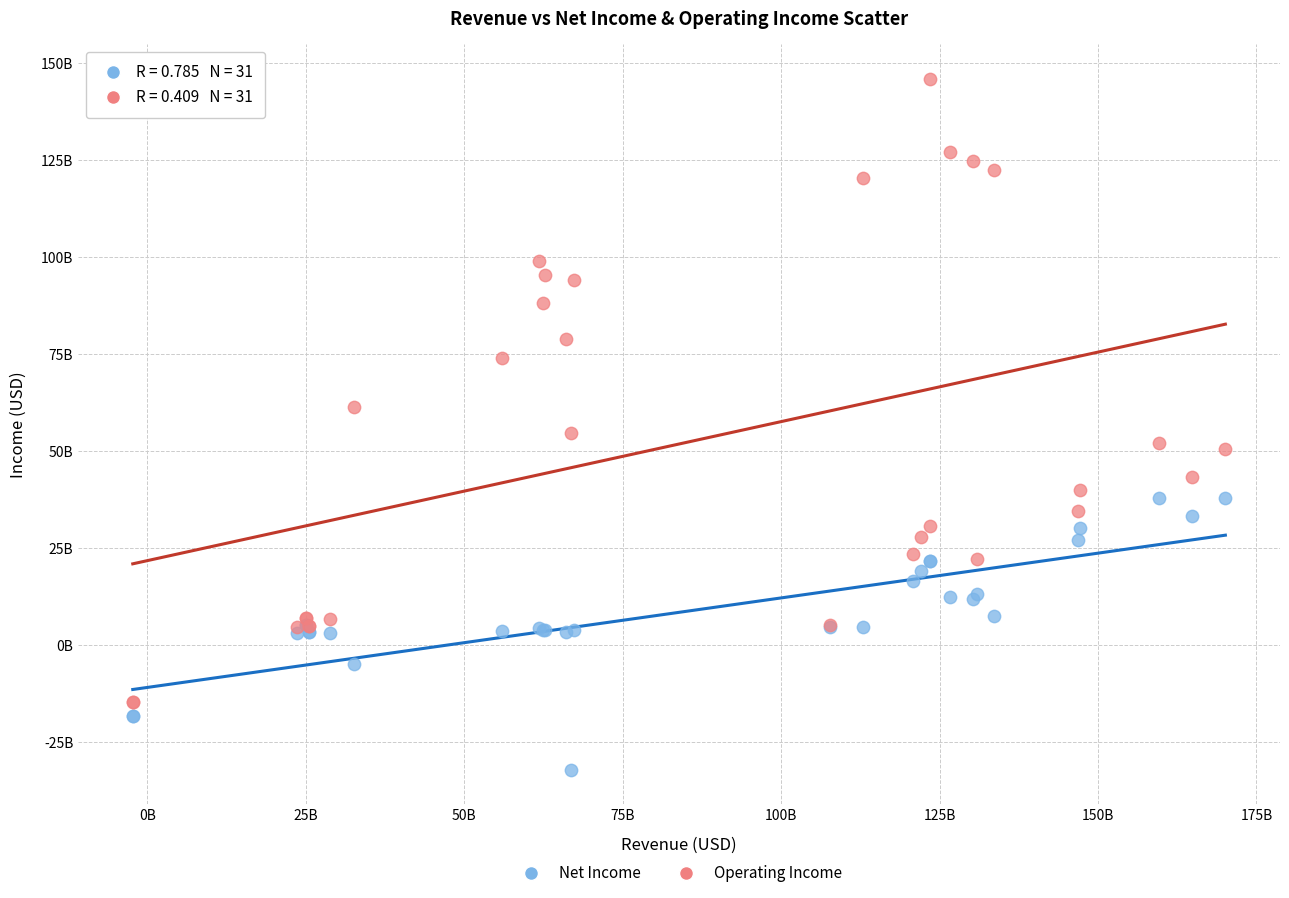

Which series has the widest spread of Y values?

Operating Income